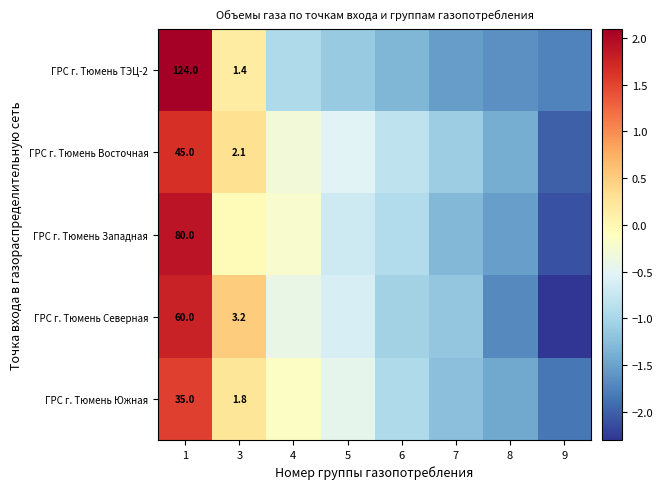

Rank the series at 7 from lowest to highest value.

ГРС г. Тюмень ТЭЦ-2, ГРС г. Тюмень Западная, ГРС г. Тюмень Южная, ГРС г. Тюмень Северная, ГРС г. Тюмень Восточная